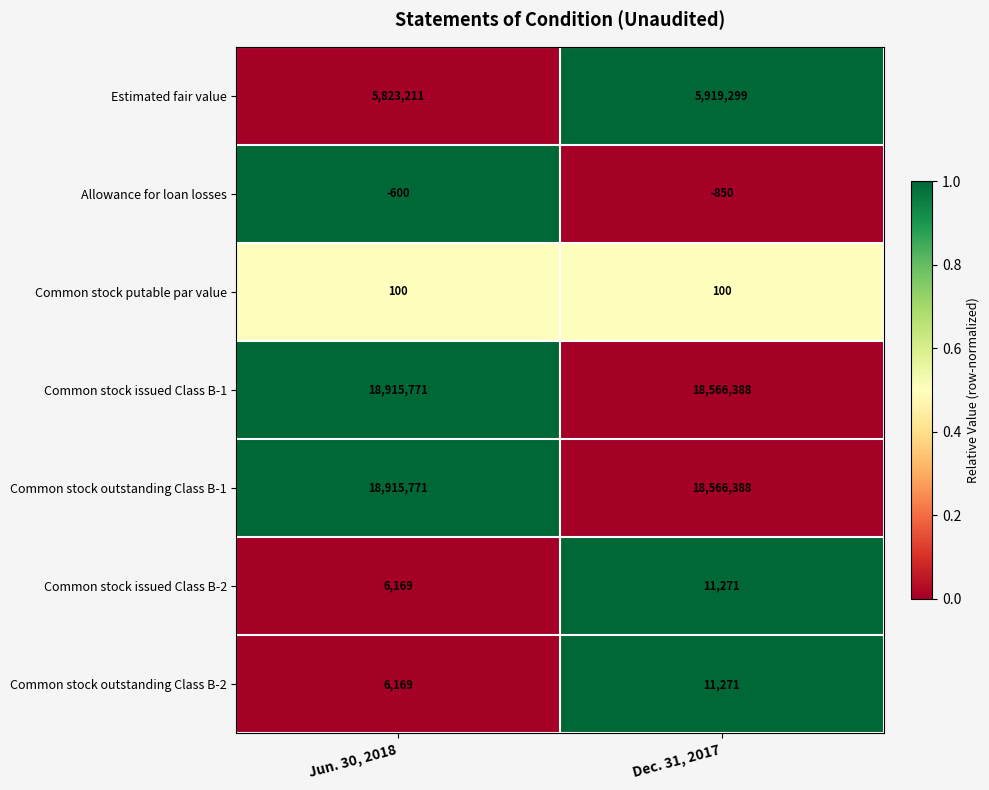

Reading right to left, transcribe all the data shown in this chart.

Estimated fair value: Dec. 31, 2017=5919299	Jun. 30, 2018=5823211
Allowance for loan losses: Dec. 31, 2017=-850	Jun. 30, 2018=-600
Common stock putable par value: Dec. 31, 2017=100	Jun. 30, 2018=100
Common stock issued Class B-1: Dec. 31, 2017=18566388	Jun. 30, 2018=18915771
Common stock outstanding Class B-1: Dec. 31, 2017=18566388	Jun. 30, 2018=18915771
Common stock issued Class B-2: Dec. 31, 2017=11271	Jun. 30, 2018=6169
Common stock outstanding Class B-2: Dec. 31, 2017=11271	Jun. 30, 2018=6169